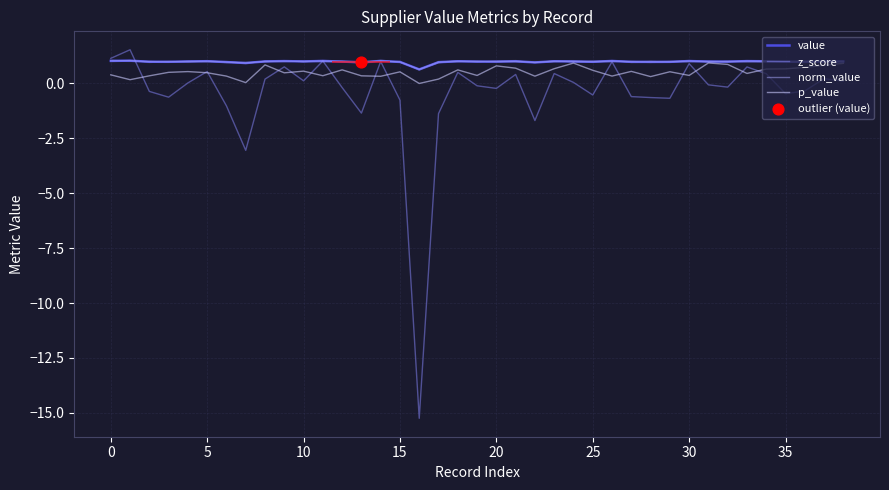

Which series reaches the minimum Y coordinate?

z_score